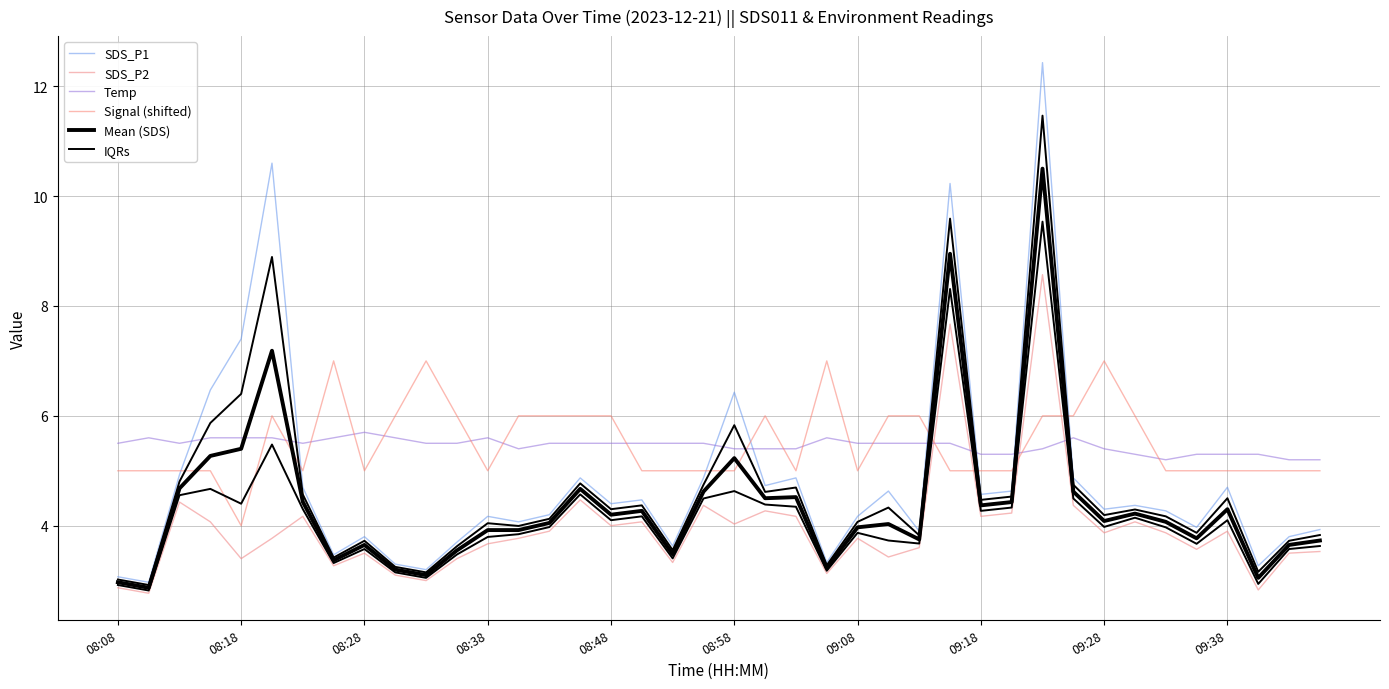

True or false: IQRs has more than 2 points higher than both neighbors.

True